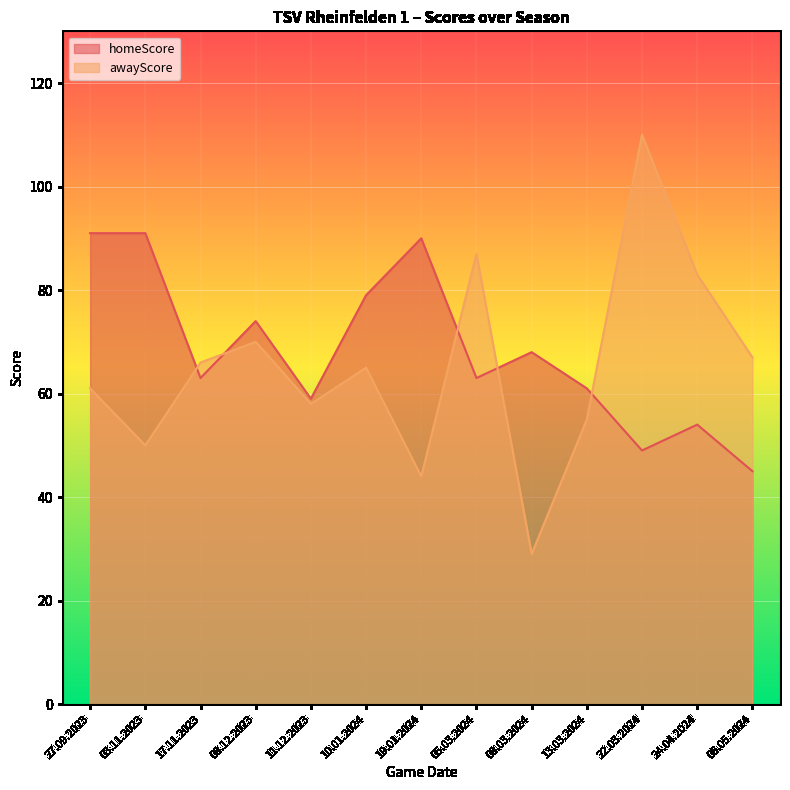

What is the difference between the maximum and second lowest values in the awayScore series?

66